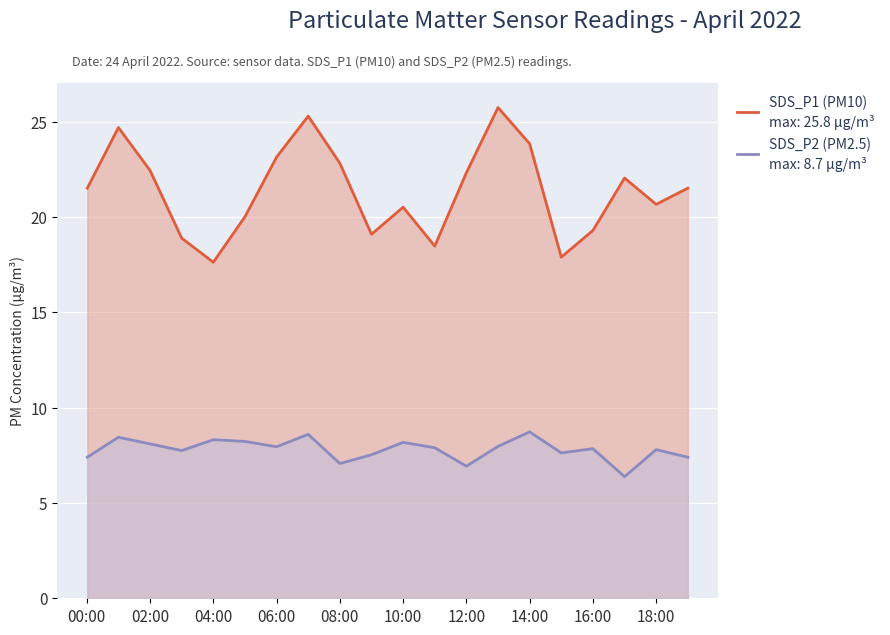

What is the spread (max minus min) of values at 04:00?

9.3